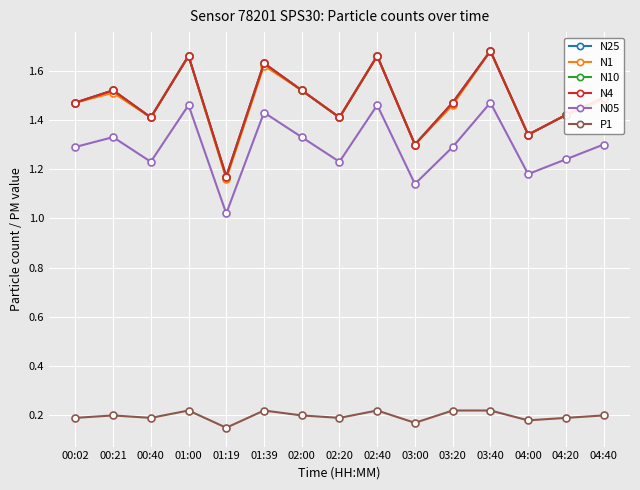

What is the sum of the N4 values at 00:02 and 03:20?

2.9